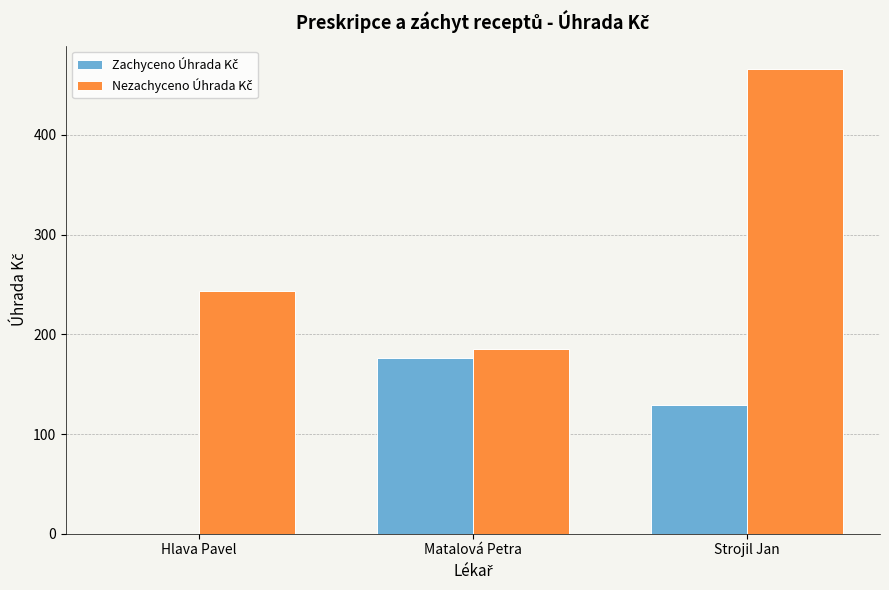

What is the total value across all series at Hlava Pavel?

243.8